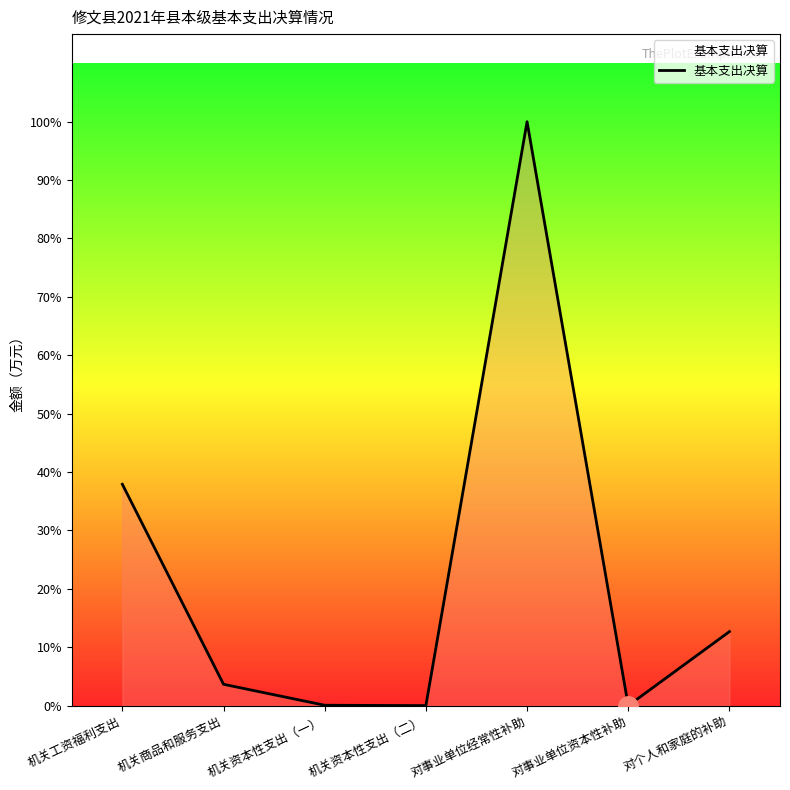

Is this an area chart (filled region under the line)?

Yes